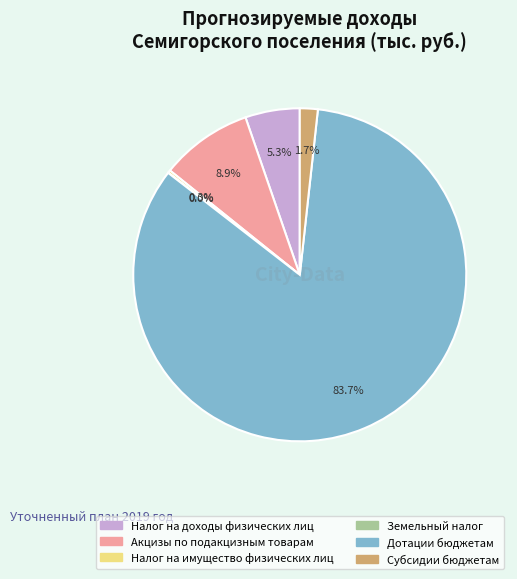

Between Акцизы по подакцизным товарам and Дотации бюджетам, which is larger?

Дотации бюджетам